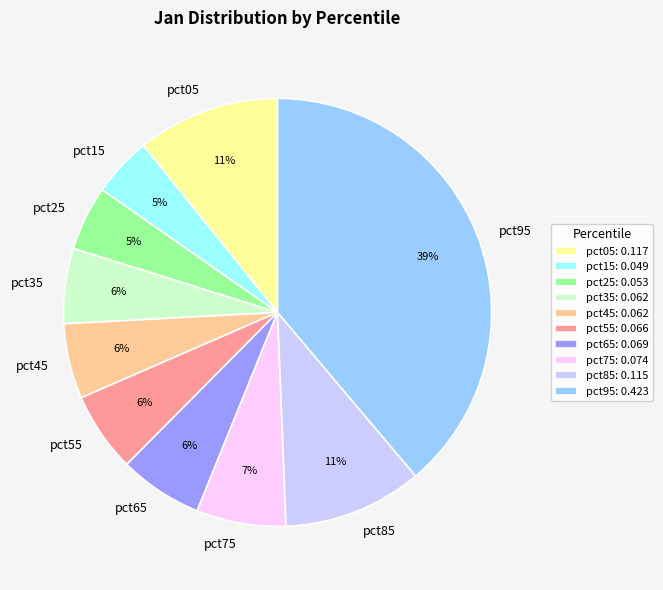

Combined, do pct55 and pct25 account for over 50%?

No